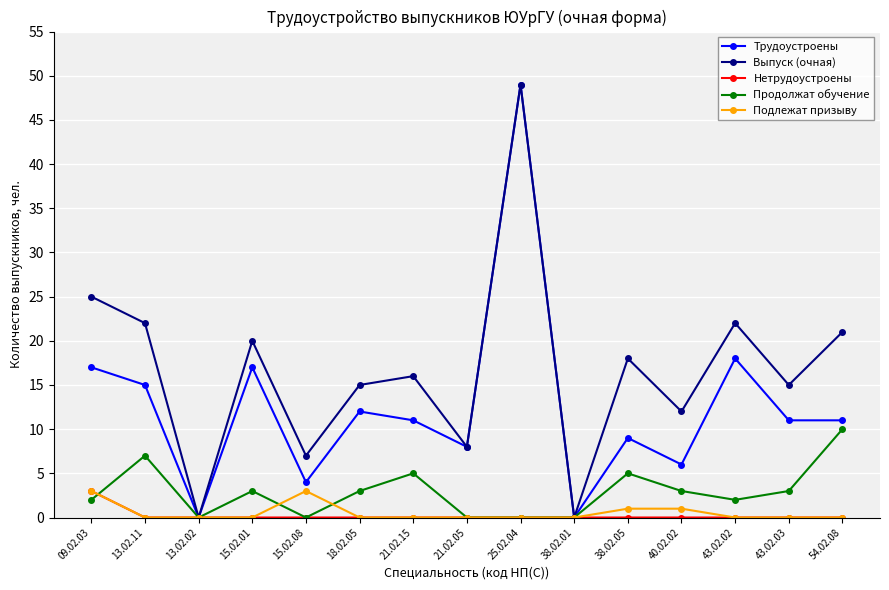

How many lines are shown in the chart?

5